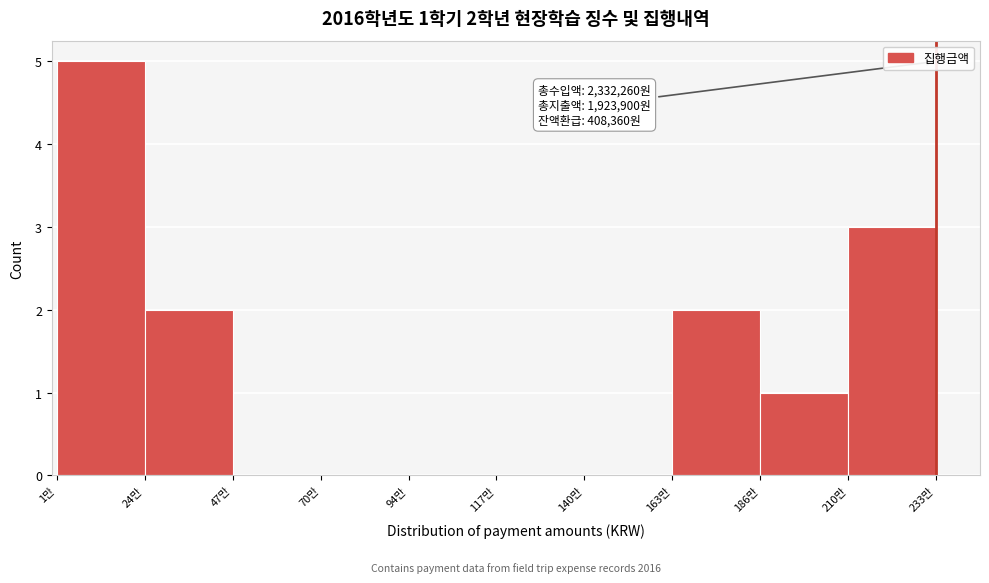

Reading right to left, list all the values displayed in this chart.

210만=3	186만=1	163만=2	140만=0	117만=0	94만=0	70만=0	47만=0	24만=2	1만=5